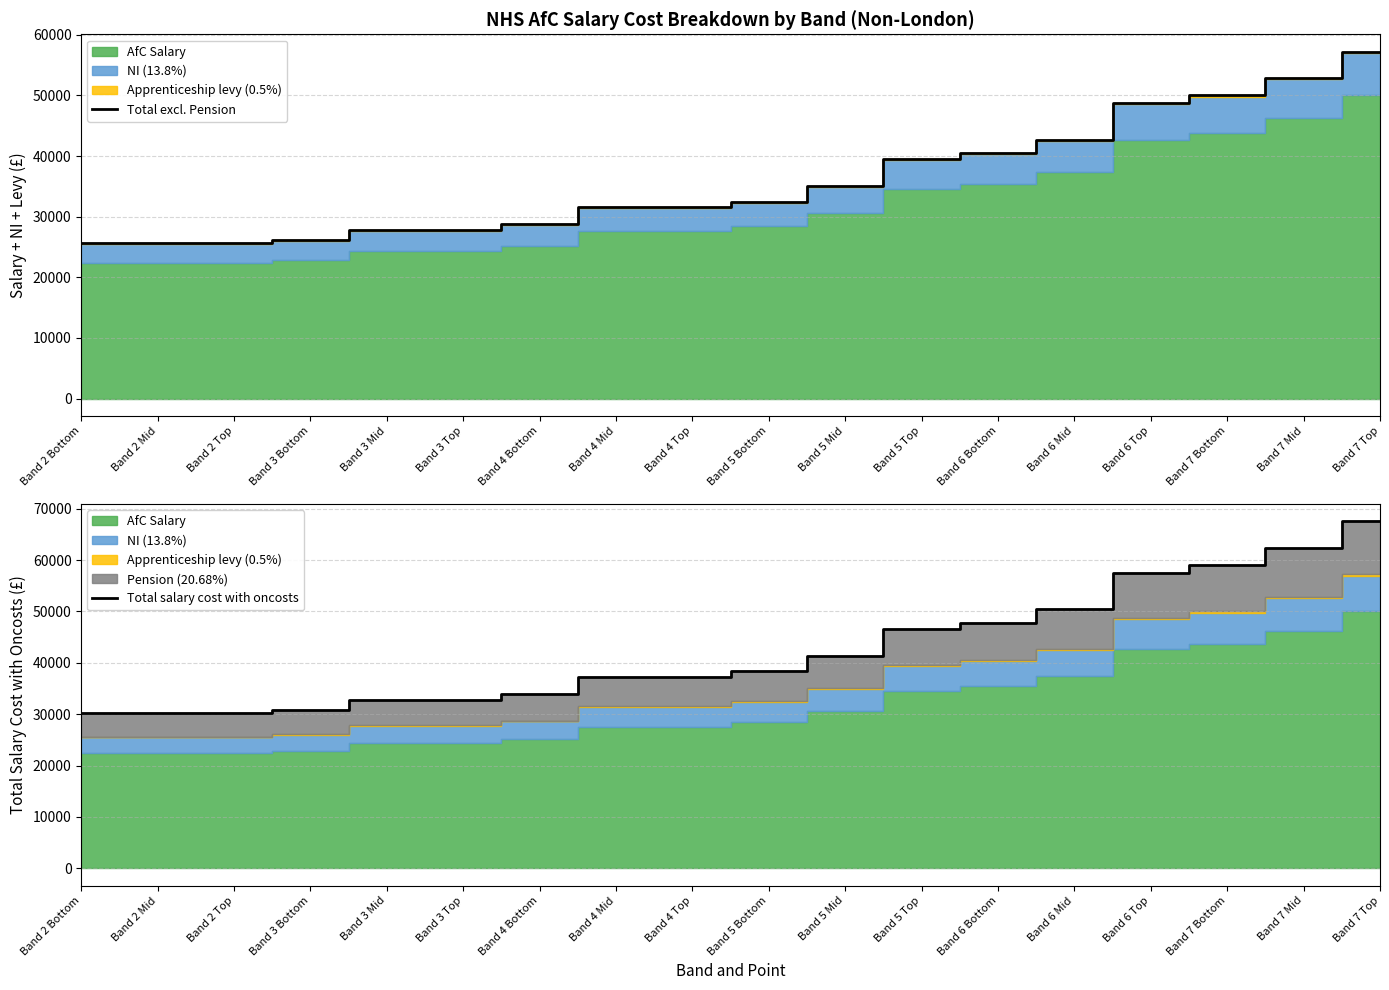

Between Band 3 Top and Band 5 Bottom, which series saw the biggest shift?

Total salary cost with oncosts